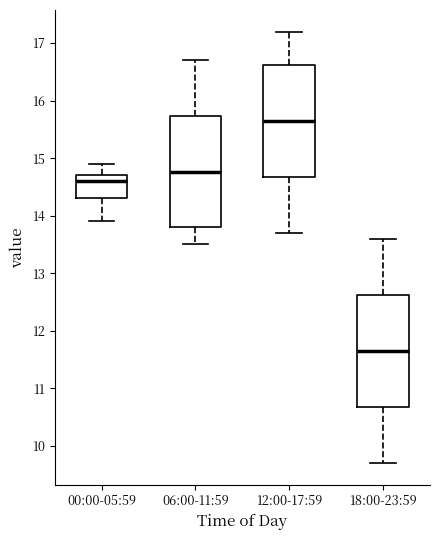

Where does the lower whisker of the box for 12:00-17:59 end on the y-axis? The values are not printed on the chart, so give them approximately, as read against the axis.

13.7